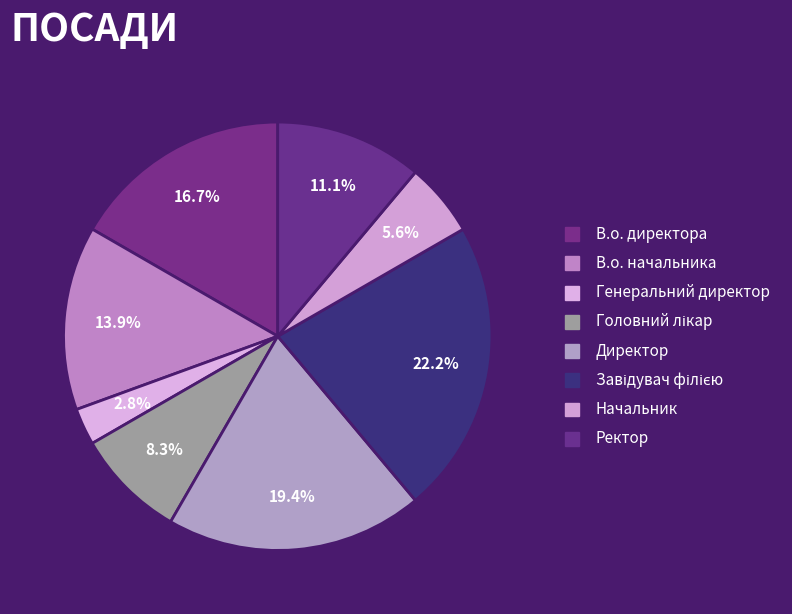

To the nearest percent, what portion does Ректор represent?

11%